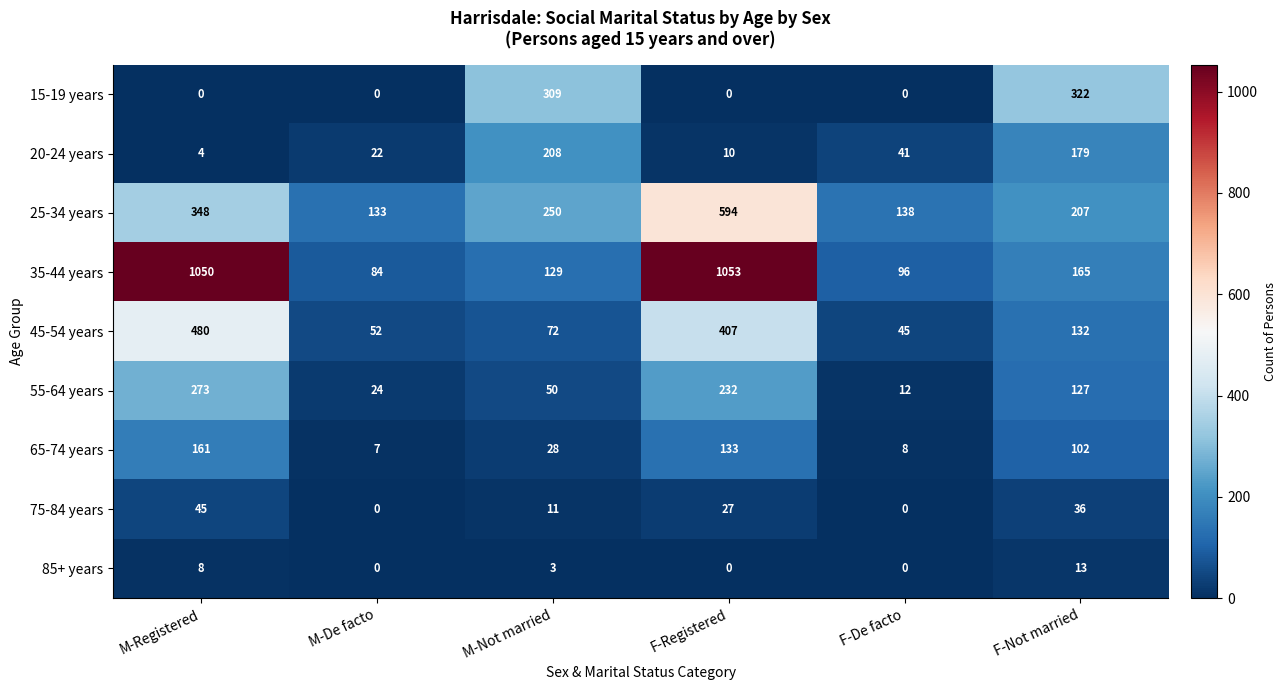

What is the total value across all series at M-Not married?

1060